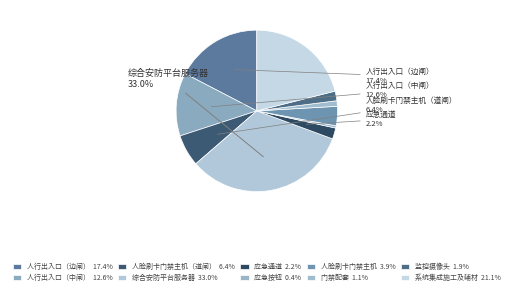

Is there any slice that represents more than half of the pie?

No